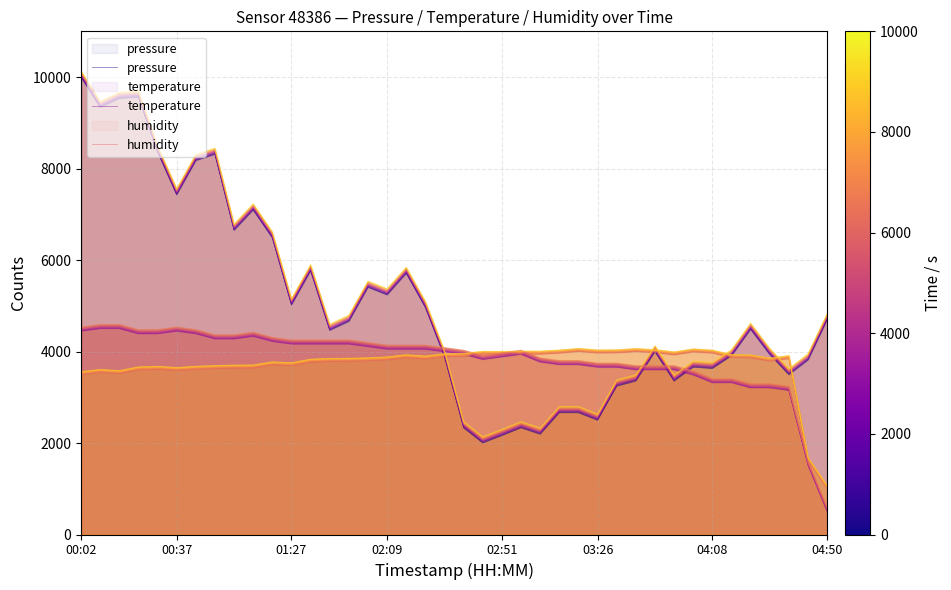

What is the smallest value displayed?

500.0